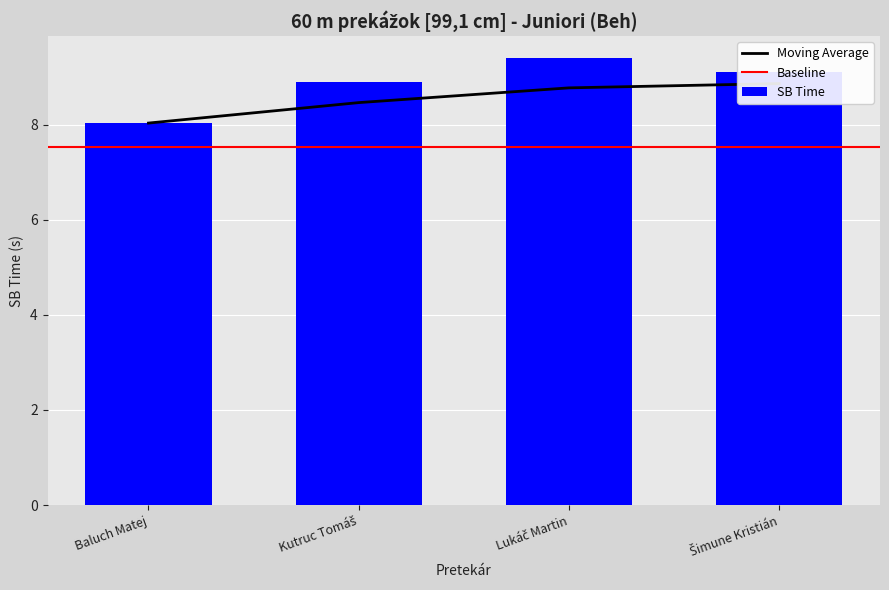

Reading left to right, transcribe all the data shown in this chart.

8.0	8.9	9.4	9.1